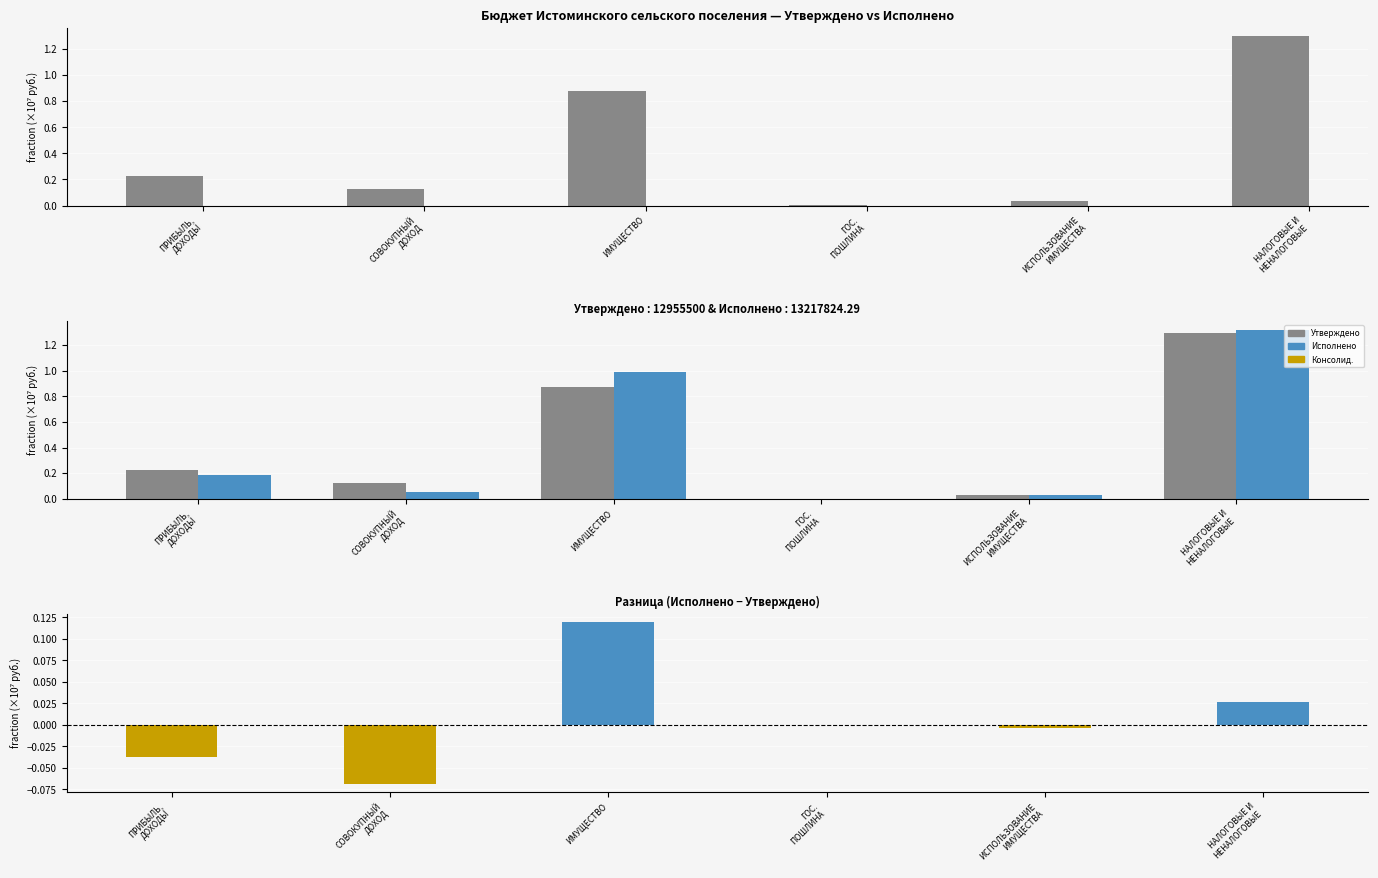

At ИСПОЛЬЗОВАНИЕ
ИМУЩЕСТВА, list the series in order from smallest to largest.

Разница (Исполнено − Утверждено), Исполнено (сельские поселения), Утверждено (сельские поселения)